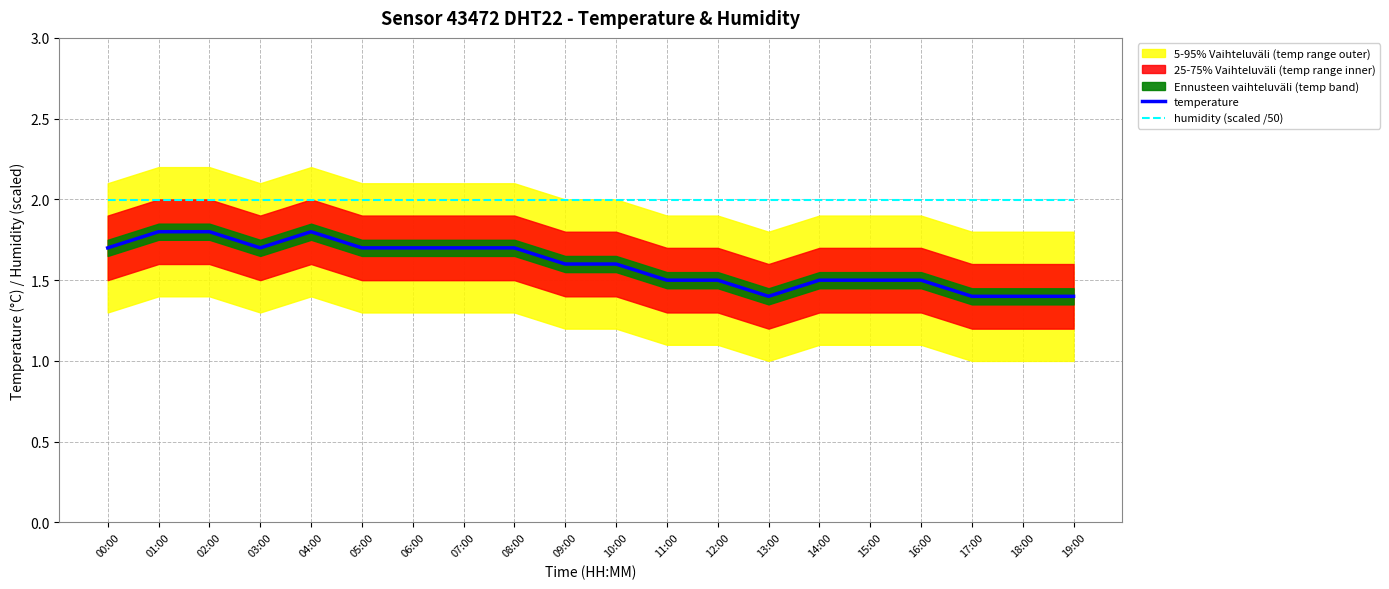

True or false: temperature and humidity (scaled /50) cross at least once.

False